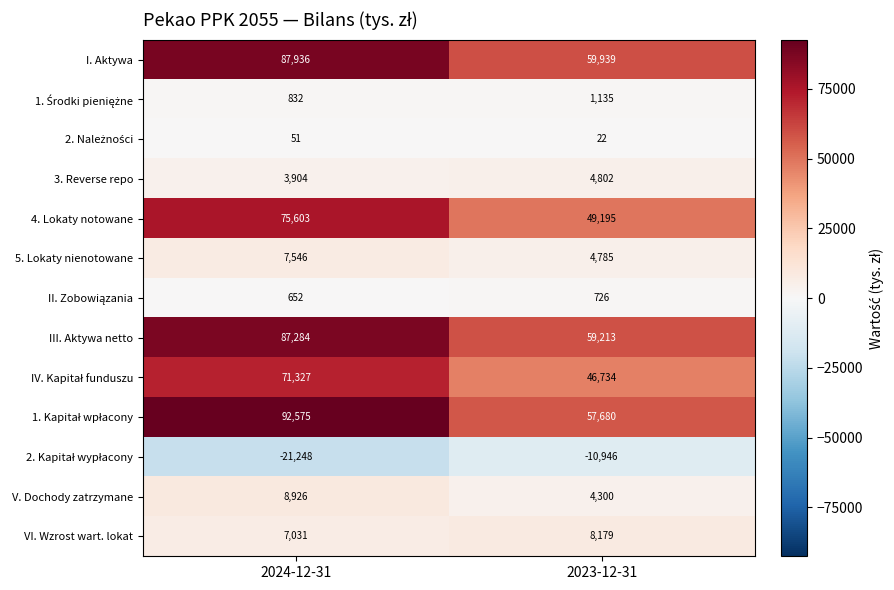

At which label is VI. Wzrost wart. lokat closest to 7605?

2024-12-31